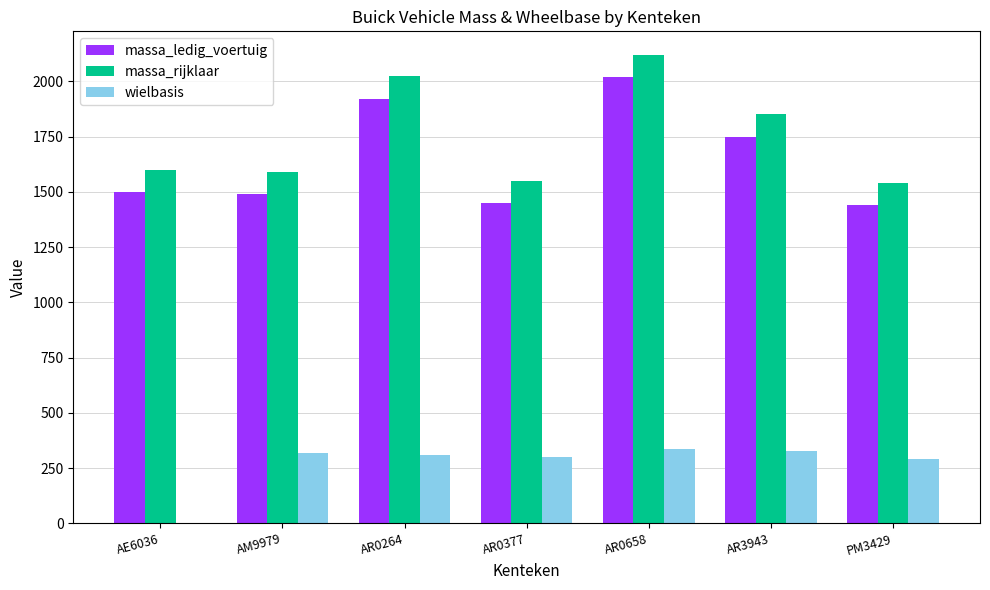

What is the sum of all massa_rijklaar values?

12273